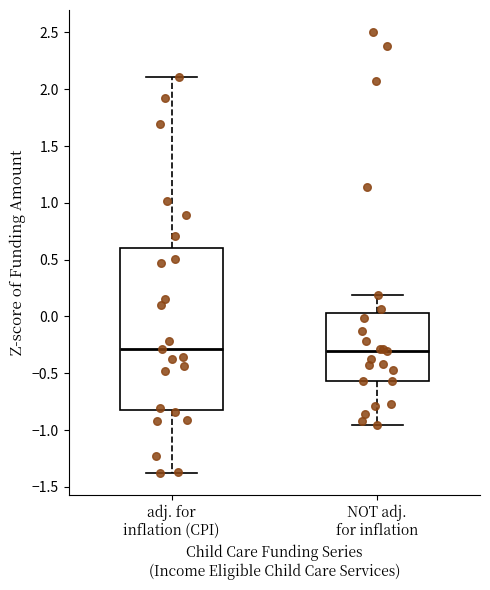

Comparing the boxes themselves (not the whiskers), which one is the tallest?

adj. for inflation (CPI)